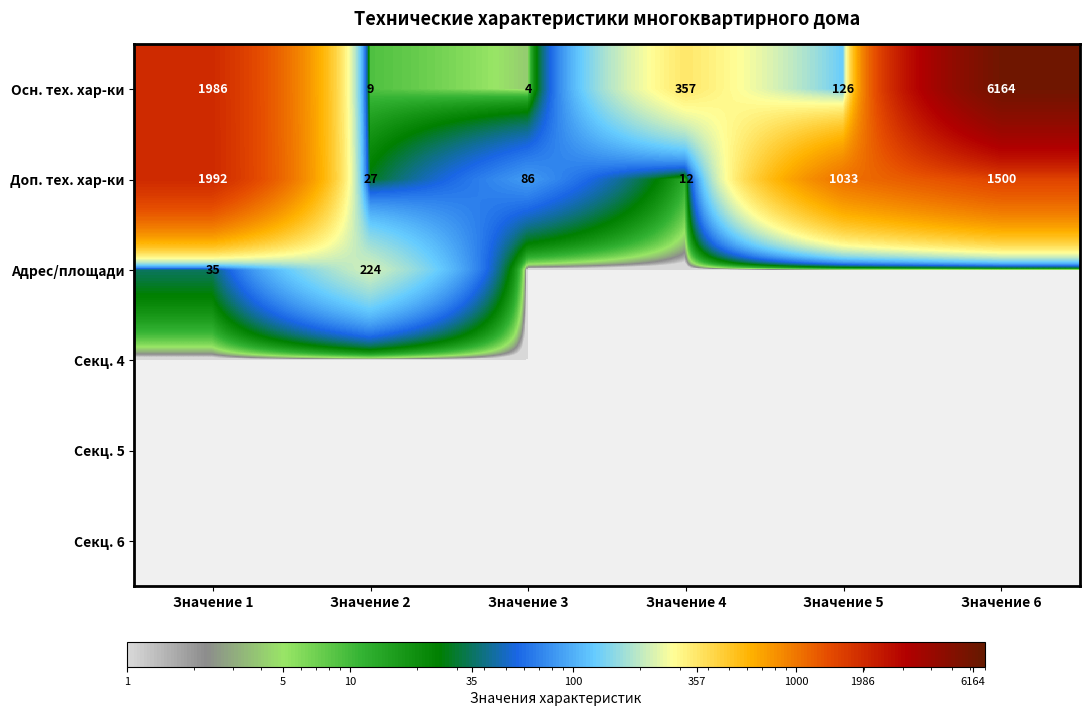

At how many categories does at least one series exceed 1441?

2